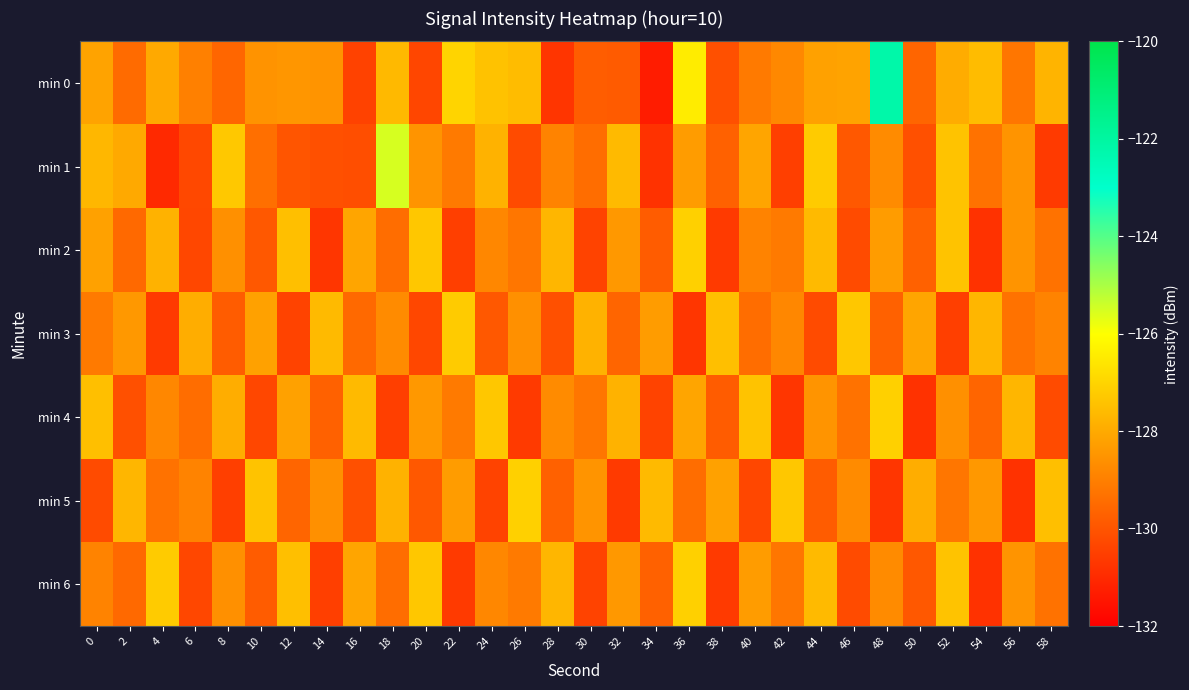

Reading left to right, list all the values displayed in this chart.

min 0: 0=-128.1	2=-129.5	4=-128.0	6=-129.0	8=-129.6	10=-128.5	12=-128.4	14=-128.5	16=-130.4	18=-127.6	20=-130.3	22=-127.0	24=-127.4	26=-127.6	28=-130.7	30=-129.8	32=-129.8	34=-131.3	36=-126.4	38=-130.1	40=-129.1	42=-128.8	44=-128.2	46=-128.1	48=-122.2	50=-129.6	52=-127.9	54=-127.6	56=-129.2	58=-127.7
min 1: 0=-127.7	2=-128.0	4=-131.0	6=-130.3	8=-127.3	10=-129.4	12=-130.0	14=-130.1	16=-130.1	18=-125.5	20=-128.5	22=-129.1	24=-127.8	26=-130.2	28=-128.9	30=-129.4	32=-127.6	34=-130.8	36=-128.3	38=-129.7	40=-128.1	42=-130.5	44=-127.2	46=-129.9	48=-128.7	50=-130.1	52=-127.4	54=-129.3	56=-128.5	58=-130.6
min 2: 0=-128.2	2=-129.5	4=-127.8	6=-130.3	8=-128.6	10=-129.9	12=-127.5	14=-130.7	16=-128.1	18=-129.4	20=-127.3	22=-130.5	24=-128.8	26=-129.2	28=-127.7	30=-130.4	32=-128.4	34=-129.8	36=-127.1	38=-130.6	40=-128.9	42=-129.1	44=-127.6	46=-130.2	48=-128.3	50=-129.7	52=-127.4	54=-130.8	56=-128.5	58=-129.3
min 3: 0=-129.1	2=-128.4	4=-130.6	6=-127.9	8=-129.8	10=-128.2	12=-130.4	14=-127.6	16=-129.5	18=-128.7	20=-130.3	22=-127.2	24=-129.9	26=-128.6	28=-130.1	30=-127.8	32=-129.6	34=-128.3	36=-130.7	38=-127.5	40=-129.4	42=-128.8	44=-130.2	46=-127.3	48=-129.7	50=-128.1	52=-130.5	54=-127.7	56=-129.3	58=-128.9
min 4: 0=-127.5	2=-130.1	4=-128.8	6=-129.4	8=-127.9	10=-130.3	12=-128.2	14=-129.7	16=-127.6	18=-130.5	20=-128.4	22=-129.1	24=-127.3	26=-130.6	28=-128.7	30=-129.2	32=-127.8	34=-130.4	36=-128.1	38=-129.8	40=-127.4	42=-130.7	44=-128.5	46=-129.3	48=-127.1	50=-130.8	52=-128.6	54=-129.6	56=-127.7	58=-130.2
min 5: 0=-130.2	2=-127.7	4=-129.3	6=-128.9	8=-130.5	10=-127.4	12=-129.6	14=-128.6	16=-130.1	18=-127.8	20=-129.9	22=-128.3	24=-130.4	26=-127.1	28=-129.7	30=-128.5	32=-130.6	34=-127.6	36=-129.4	38=-128.2	40=-130.3	42=-127.3	44=-129.8	46=-128.7	48=-130.7	50=-127.9	52=-129.2	54=-128.4	56=-130.8	58=-127.5
min 6: 0=-128.9	2=-129.5	4=-127.2	6=-130.3	8=-128.6	10=-129.8	12=-127.5	14=-130.5	16=-128.1	18=-129.4	20=-127.3	22=-130.6	24=-128.8	26=-129.1	28=-127.7	30=-130.4	32=-128.4	34=-129.7	36=-127.1	38=-130.6	40=-128.3	42=-129.2	44=-127.6	46=-130.2	48=-128.7	50=-129.9	52=-127.4	54=-130.8	56=-128.5	58=-129.3